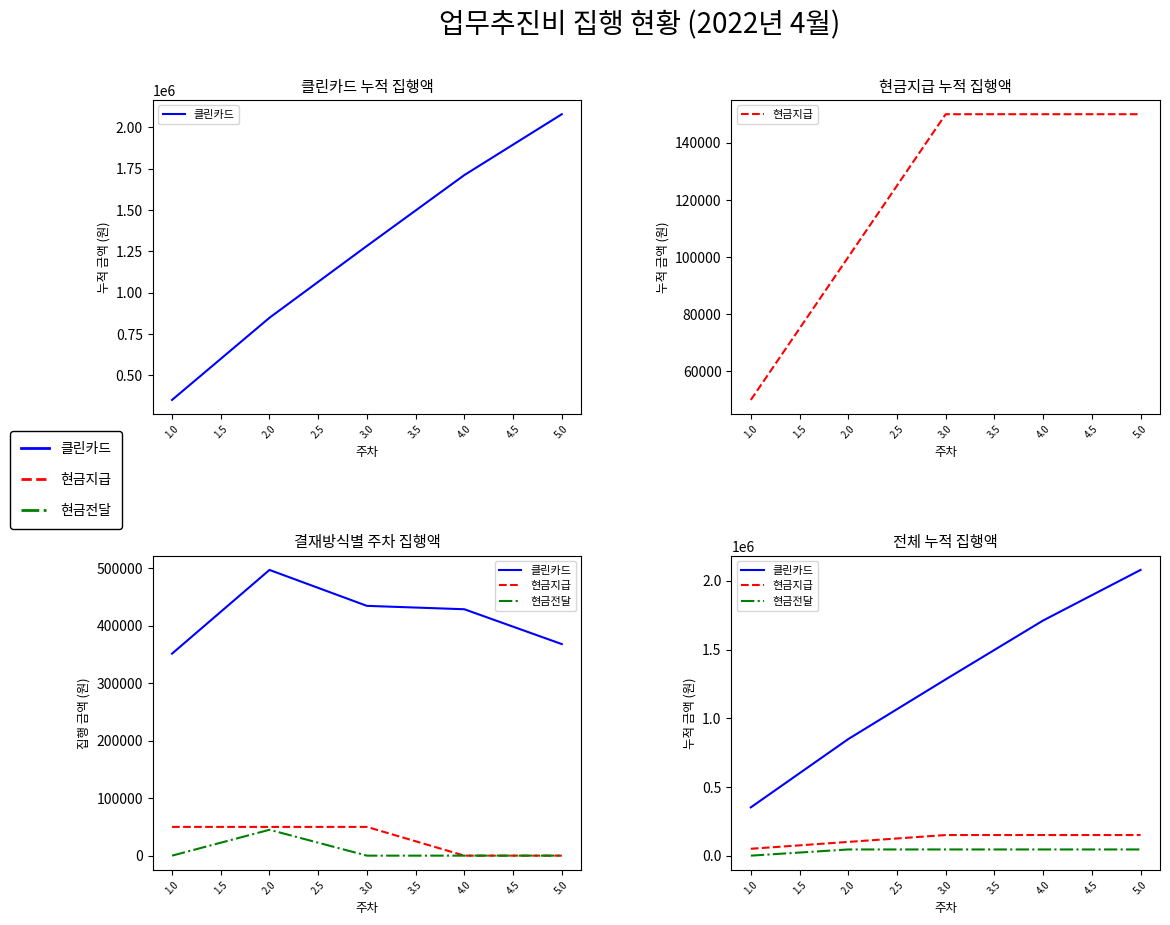

True or false: 현금지급 has more than 0 interior local peaks.

False